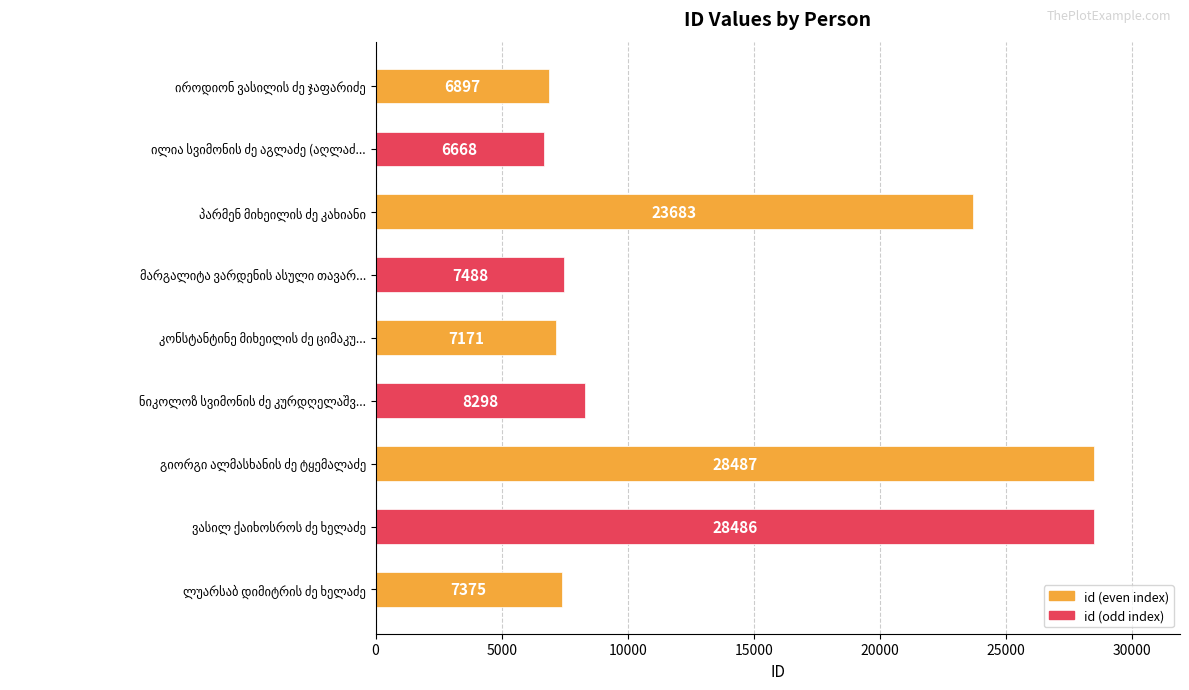

What is the value of the 8th bar from the top?

28486